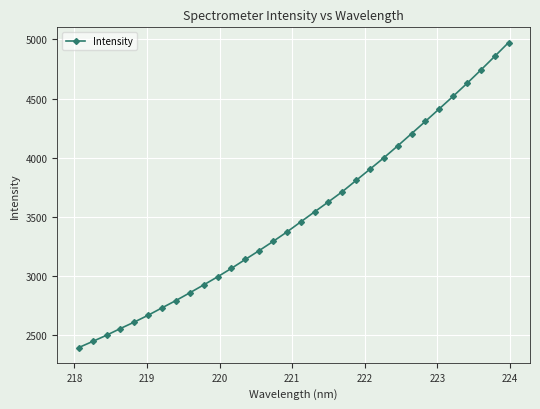

True or false: the data has more than 2 interior local peaks.

False